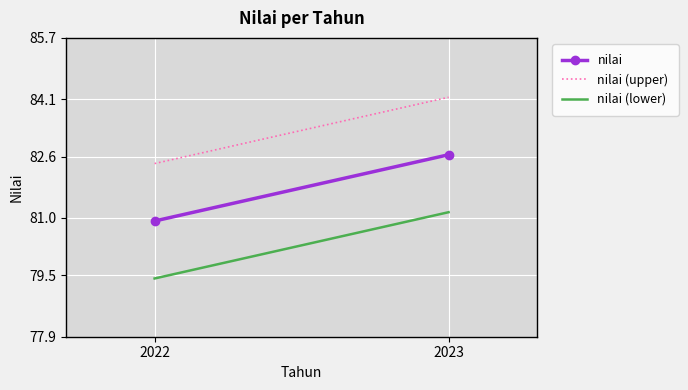

The value of nilai (upper) at 2022 is 82.4. True or false?

True